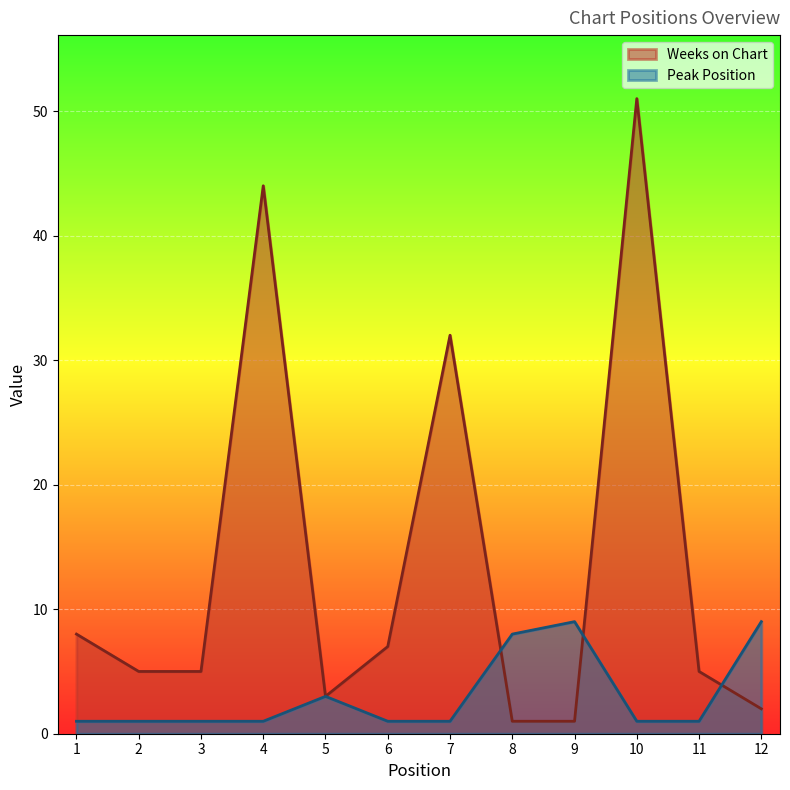

What are all the series names shown in the legend?

Weeks on Chart, Peak Position